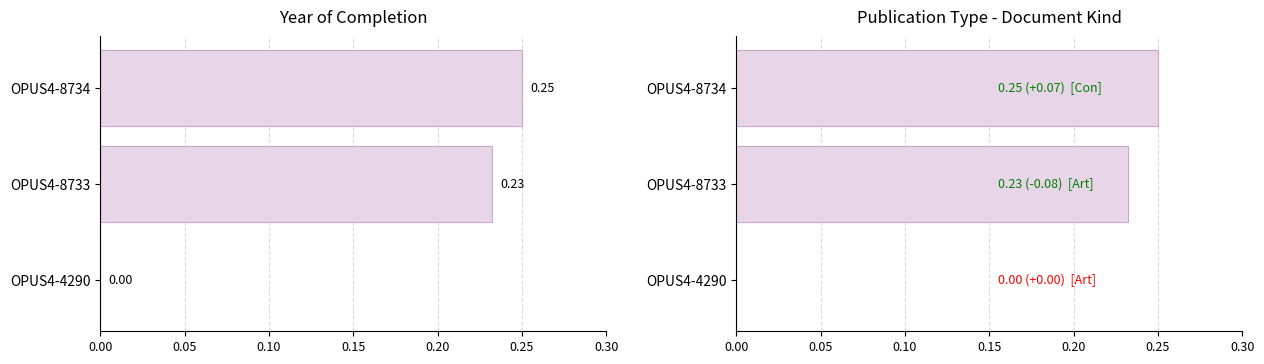

What are all the series names shown in the legend?

Year of Completion, Publication Type